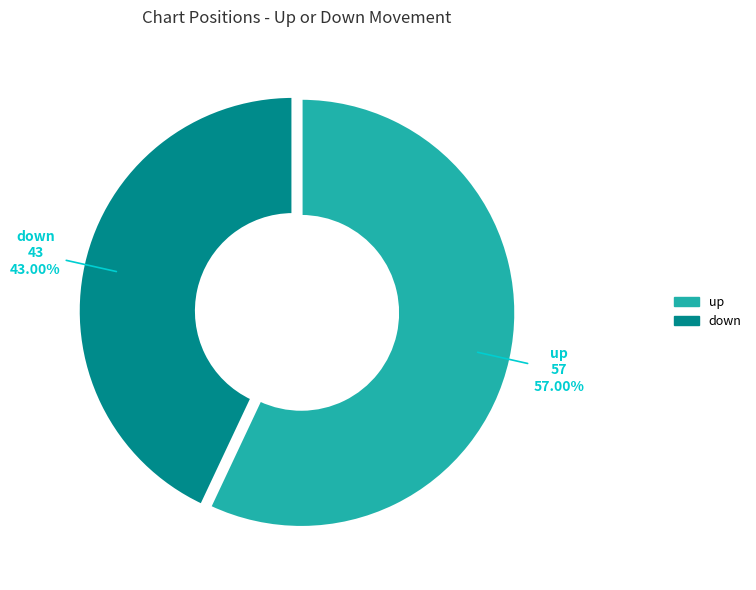

Approximately how many times larger is the value at down compared to up?

0.8